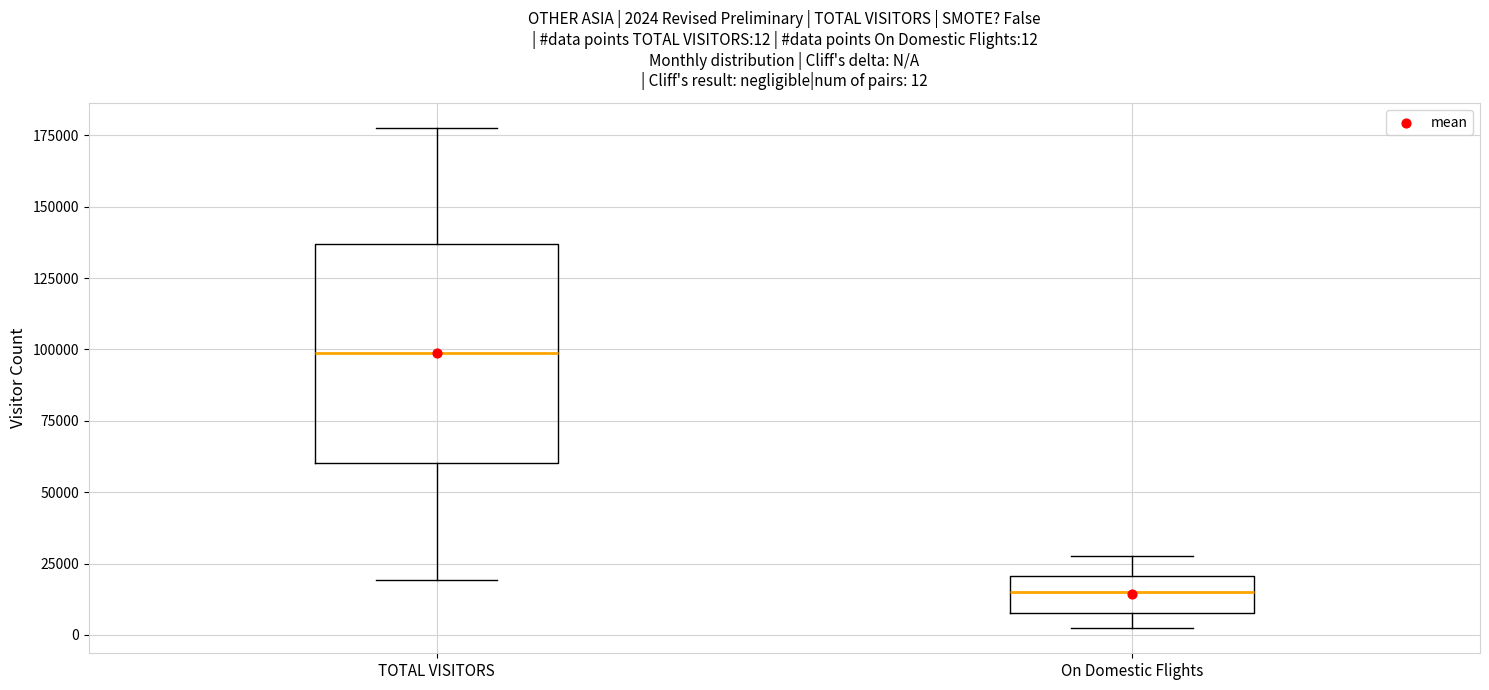

Comparing the boxes themselves (not the whiskers), which one is the tallest?

TOTAL VISITORS